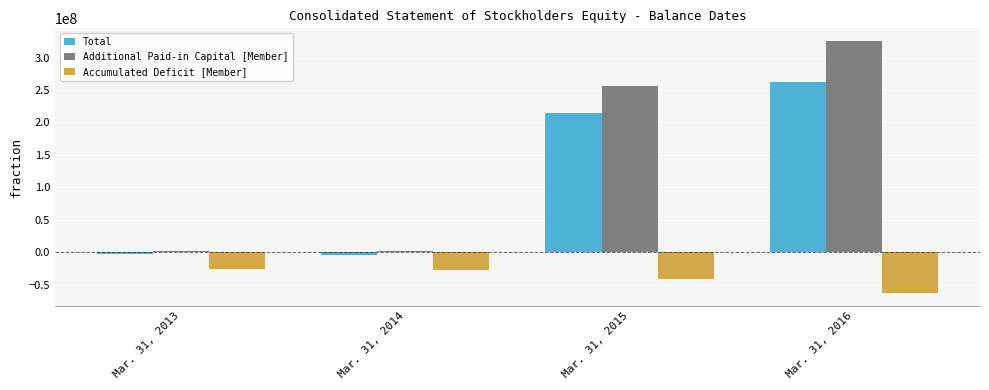

Where is Additional Paid-in Capital [Member] nearest to the value 163899807?

Mar. 31, 2015